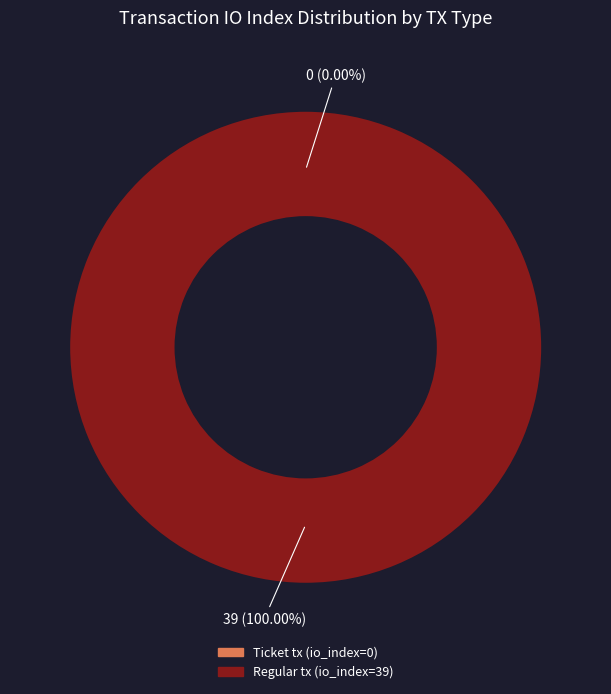

What is the change in value from Ticket tx (io_index=0) to Regular tx (io_index=39)?

+39